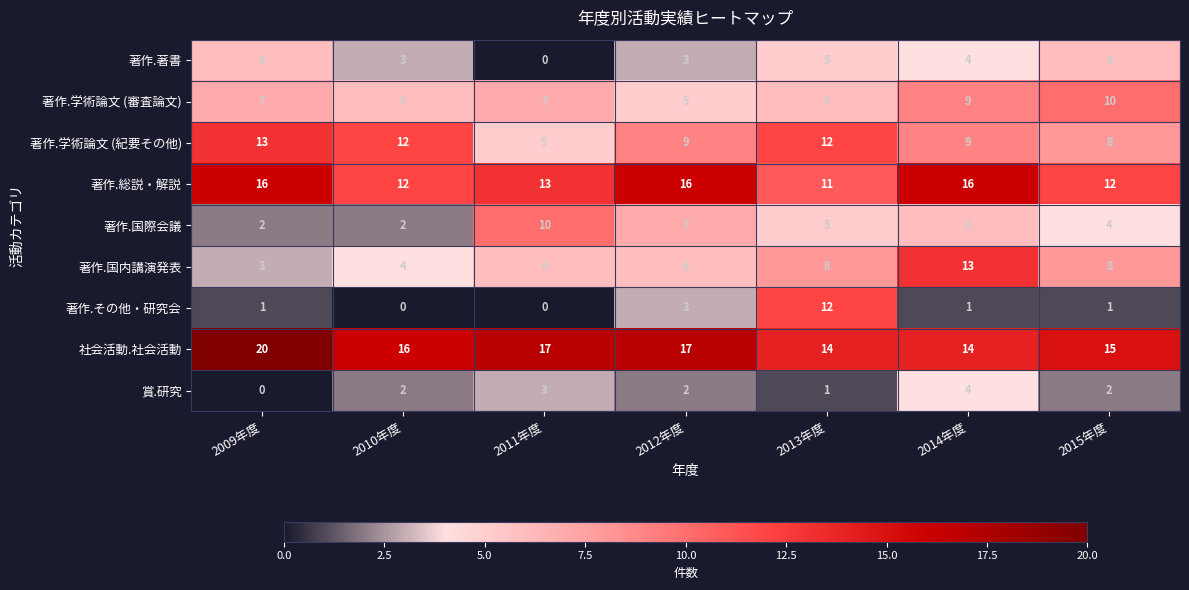

What is the total value across all series at 2010年度?

57